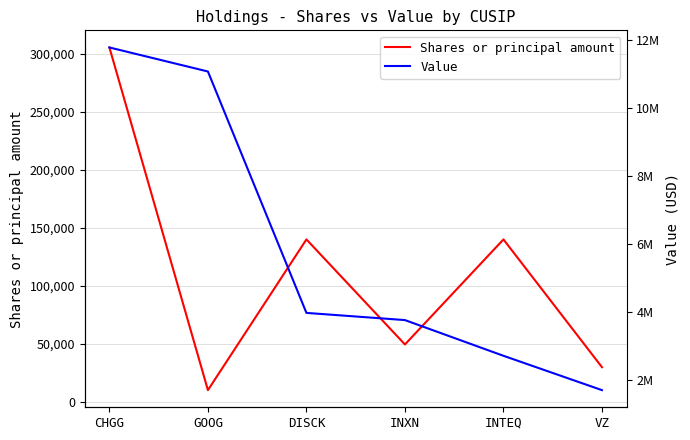

What is the difference between the highest and lowest values at CHGG?

11474742